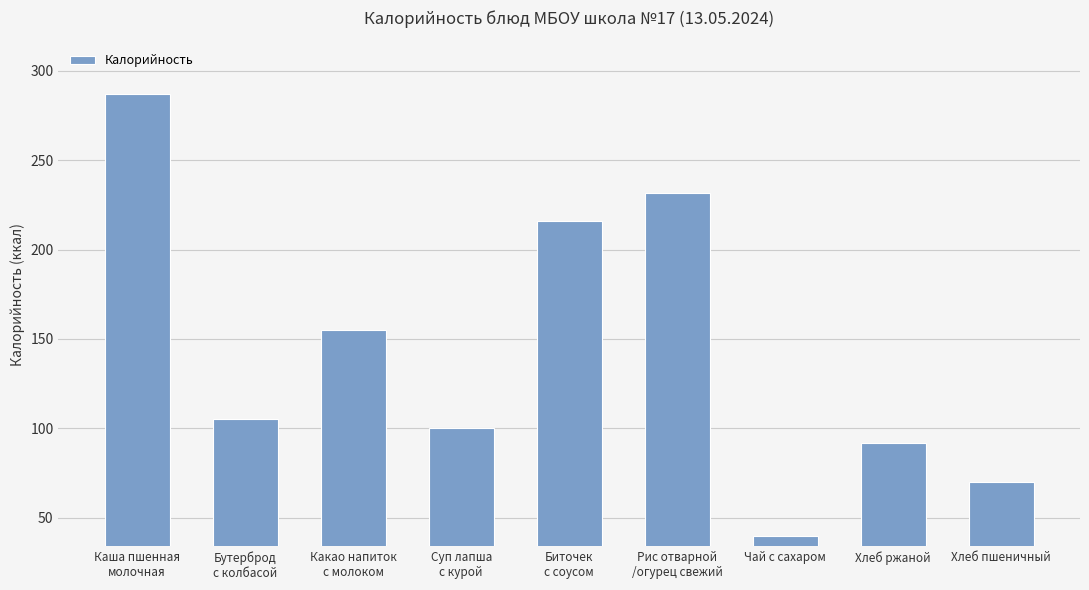

Reading left to right, extract all data points from this chart.

286.7	105.5	155.2	100.1	216.0	231.9	40.0	92.0	70.1